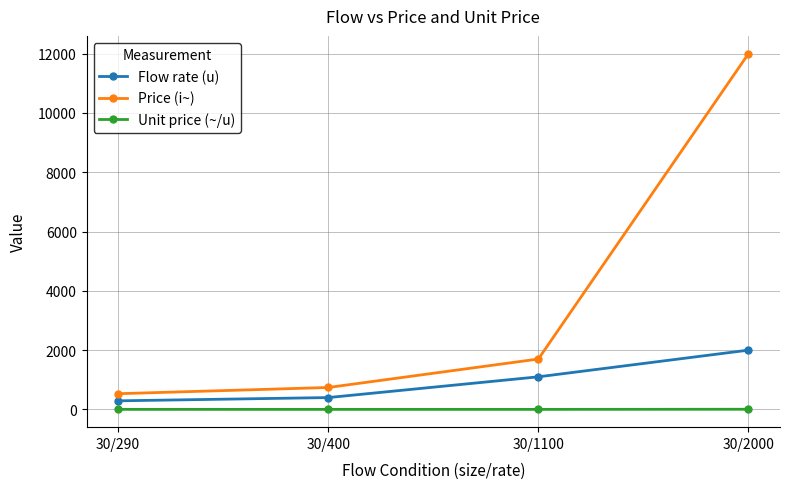

True or false: Unit price (~/u) and Price (i~) intersect in this chart.

False